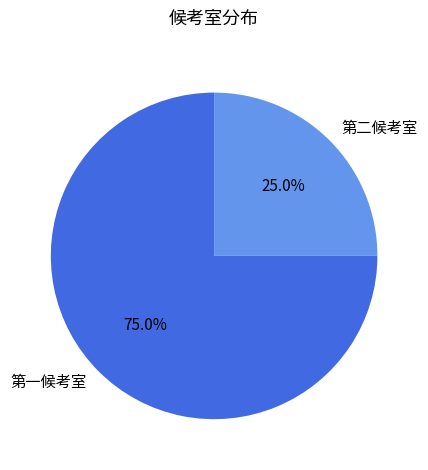

True or false: 第一候考室 accounts for 84% of the total.

False